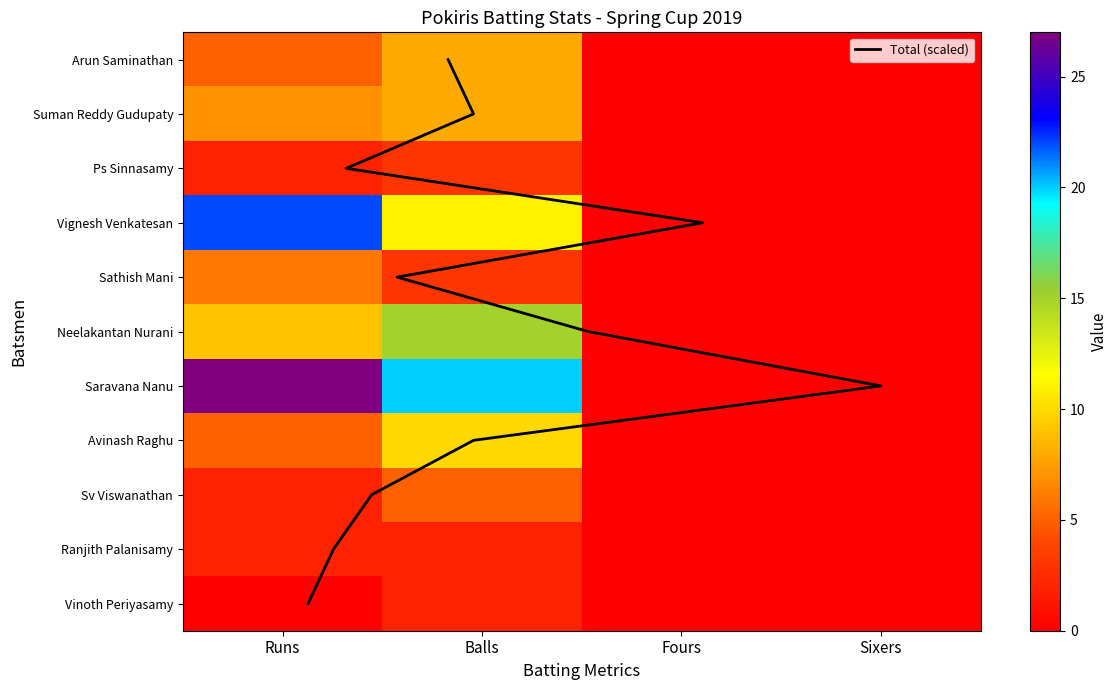

Reading left to right, list all the values displayed in this chart.

Arun Saminathan: 5	8	0	0
Suman Reddy Gudupaty: 7	8	0	0
Ps Sinnasamy: 2	3	0	0
Vignesh Venkatesan: 22	11	0	0
Sathish Mani: 6	3	0	0
Neelakantan Nurani: 9	15	0	0
Saravana Nanu: 27	20	0	0
Avinash Raghu: 5	10	0	0
Sv Viswanathan: 2	5	0	0
Ranjith Palanisamy: 2	2	0	0
Vinoth Periyasamy: 0	2	0	0